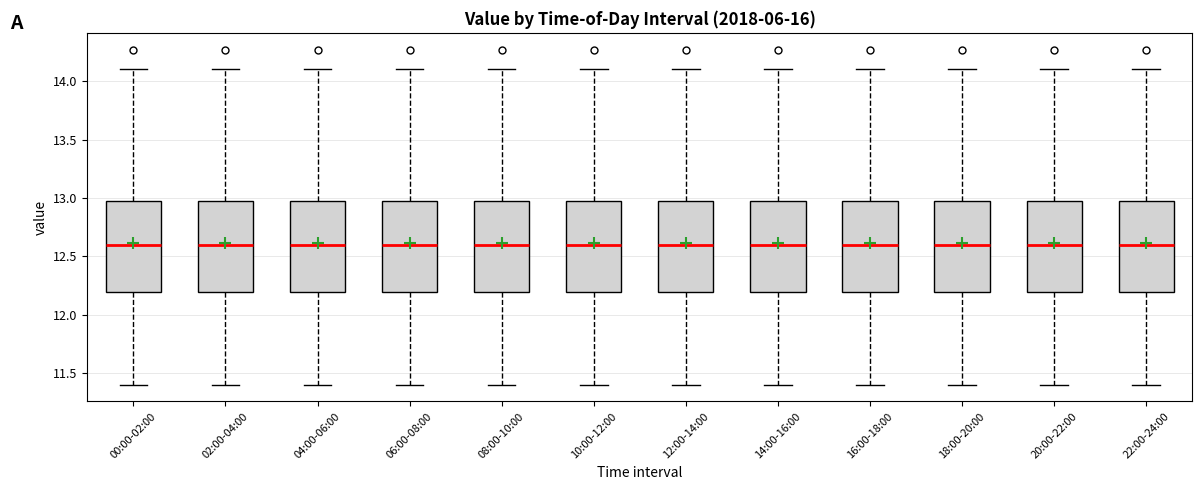

Reading left to right, transcribe this box plot: for each box, give where its median line is, the range the box spans, and where its two whiskers end, as read against the y-axis. The values are not printed on the chart, so give them approximately, as read against the axis.

00:00-02:00: median 12.6, box 12.2 to 13.0, whiskers 11.4 to 14.1
02:00-04:00: median 12.6, box 12.2 to 13.0, whiskers 11.4 to 14.1
04:00-06:00: median 12.6, box 12.2 to 13.0, whiskers 11.4 to 14.1
06:00-08:00: median 12.6, box 12.2 to 13.0, whiskers 11.4 to 14.1
08:00-10:00: median 12.6, box 12.2 to 13.0, whiskers 11.4 to 14.1
10:00-12:00: median 12.6, box 12.2 to 13.0, whiskers 11.4 to 14.1
12:00-14:00: median 12.6, box 12.2 to 13.0, whiskers 11.4 to 14.1
14:00-16:00: median 12.6, box 12.2 to 13.0, whiskers 11.4 to 14.1
16:00-18:00: median 12.6, box 12.2 to 13.0, whiskers 11.4 to 14.1
18:00-20:00: median 12.6, box 12.2 to 13.0, whiskers 11.4 to 14.1
20:00-22:00: median 12.6, box 12.2 to 13.0, whiskers 11.4 to 14.1
22:00-24:00: median 12.6, box 12.2 to 13.0, whiskers 11.4 to 14.1